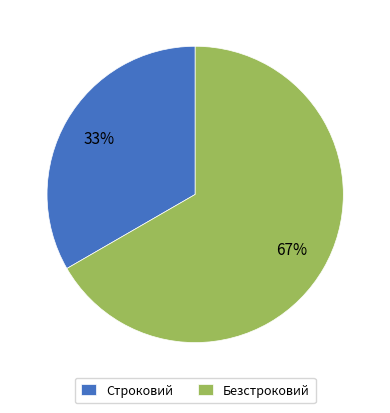

What is the smallest slice in the pie chart?

Строковий